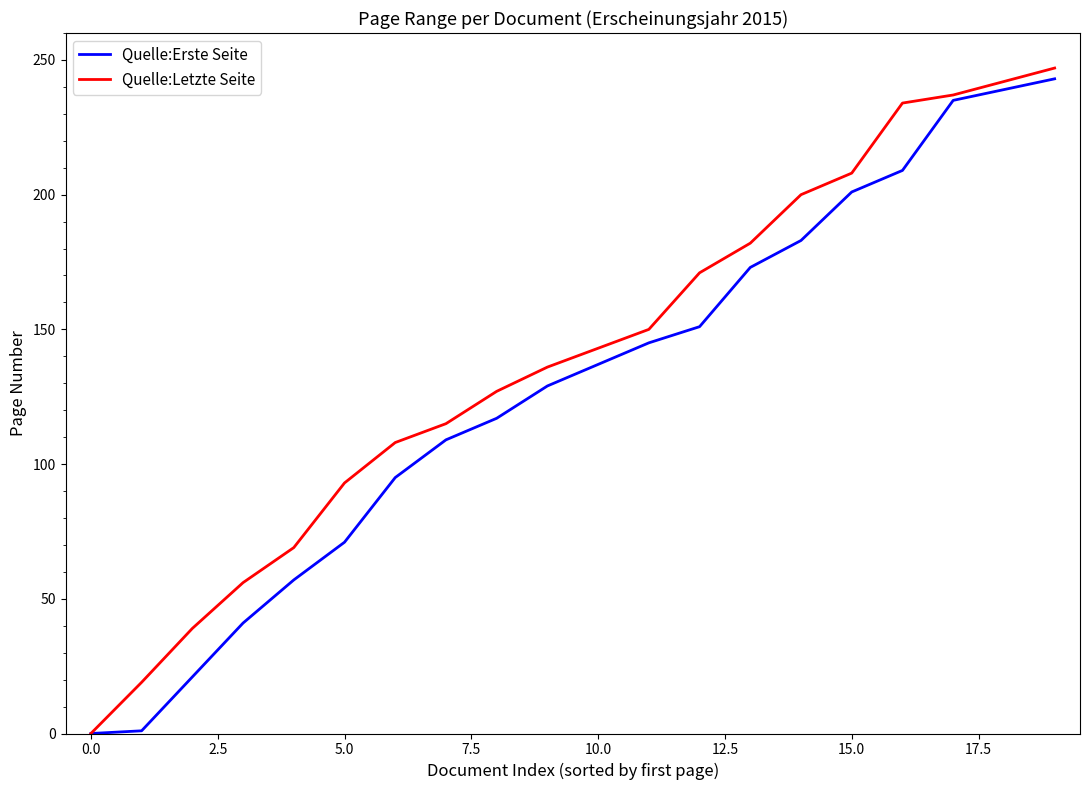

Which series has the largest total across all categories?

Quelle:Letzte Seite